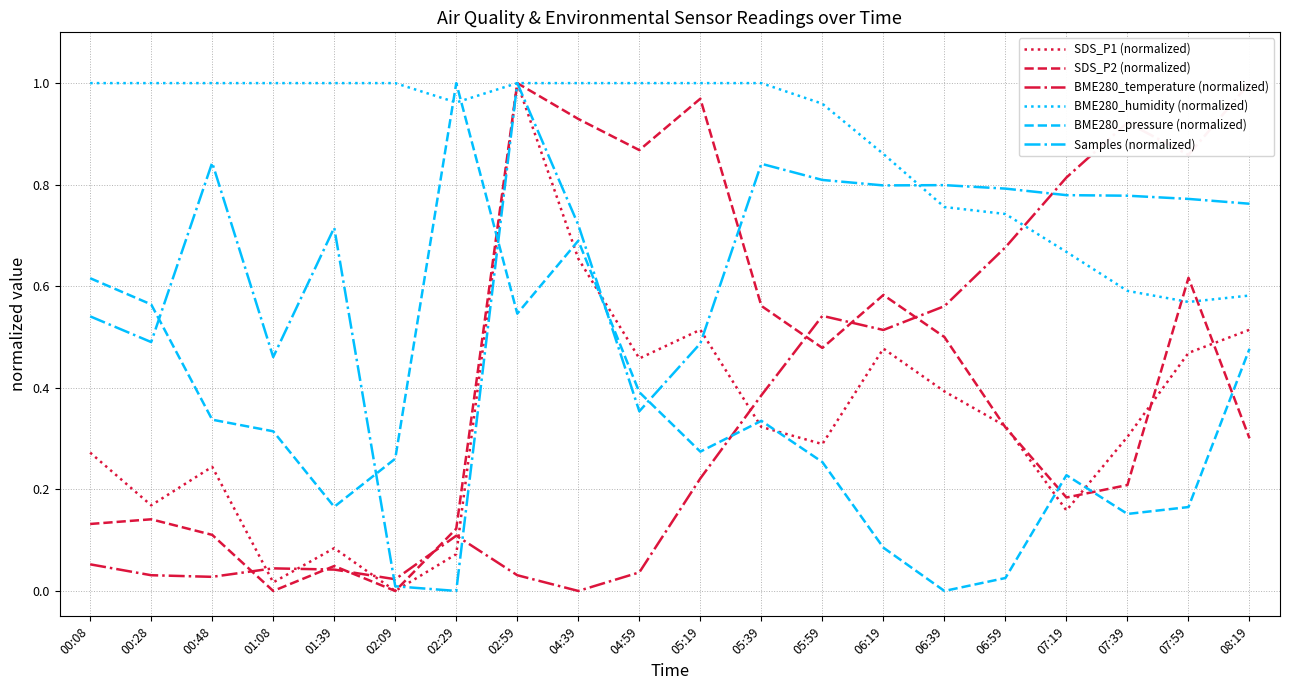

What are all the series names shown in the legend?

SDS_P1 (normalized), SDS_P2 (normalized), BME280_temperature (normalized), BME280_humidity (normalized), BME280_pressure (normalized), Samples (normalized)